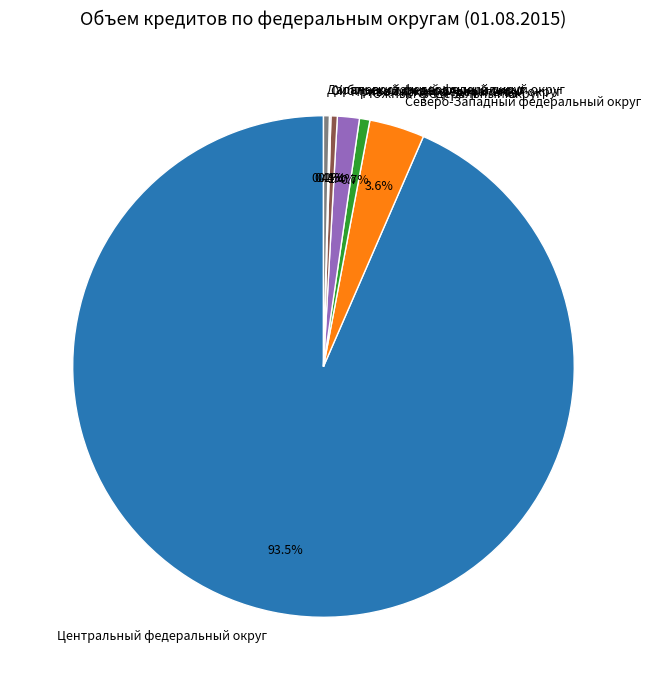

The Дальневосточный федеральный округ slice represents 11% of the pie. True or false?

False